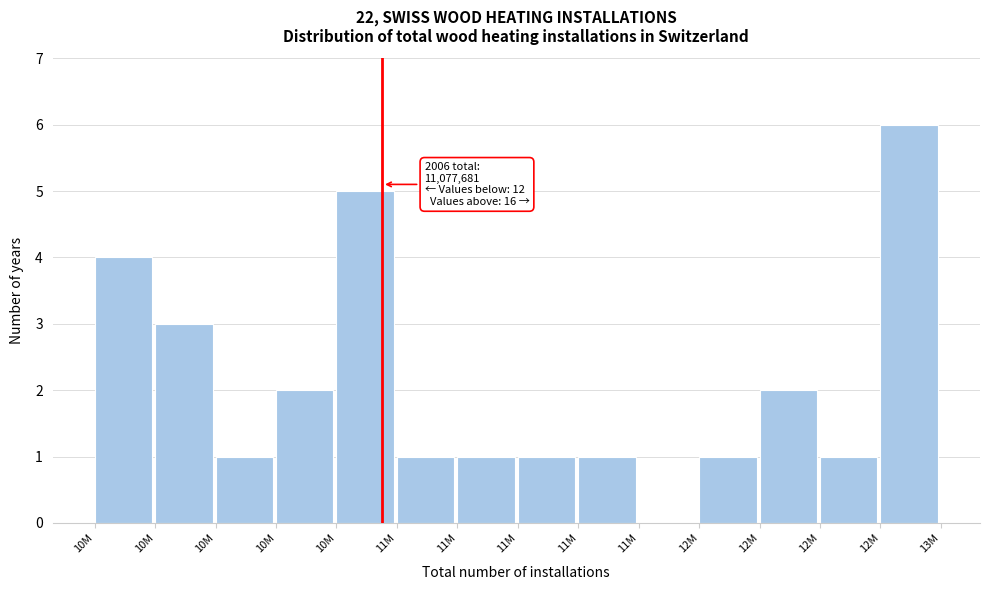

How many positive values are there?

13